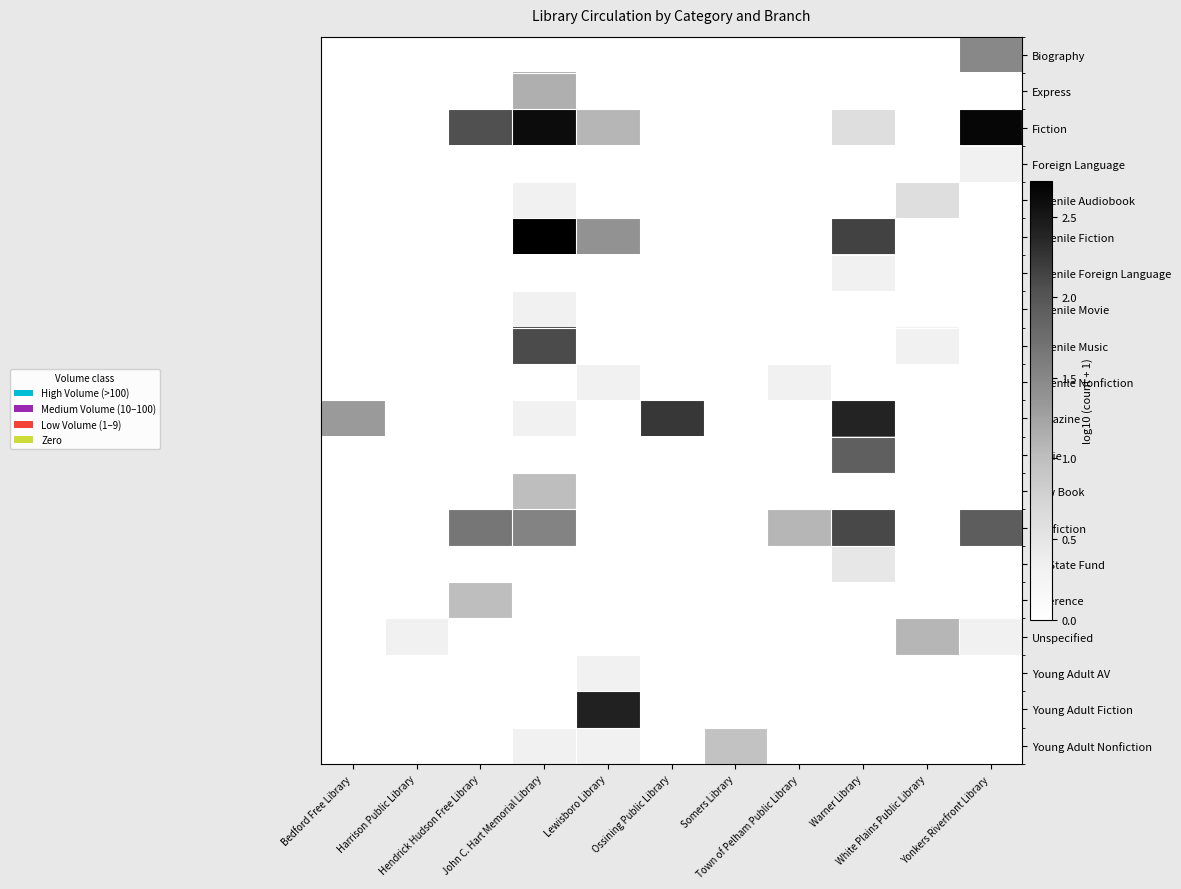

Rank the series by their maximum value, from highest to lowest.

Juvenile Fiction, Fiction, Young Adult Fiction, Magazine, Nonfiction, Juvenile Music, Movie, Biography, Express, Unspecified, New Book, Reference, Young Adult Nonfiction, Juvenile Audiobook, NY State Fund, Foreign Language, Juvenile Foreign Language, Juvenile Movie, Juvenile Nonfiction, Young Adult AV